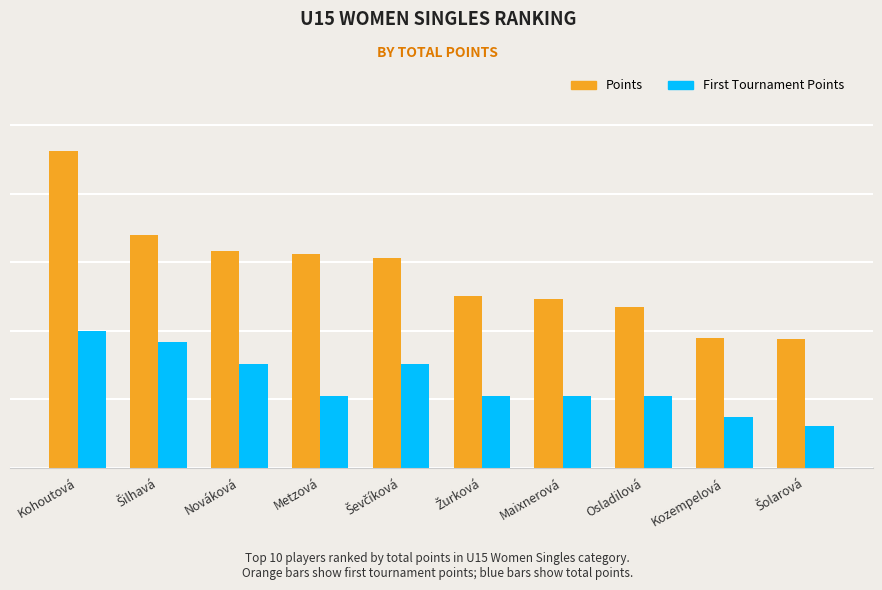

What is the difference between the highest and lowest values at Ševčíková?

768